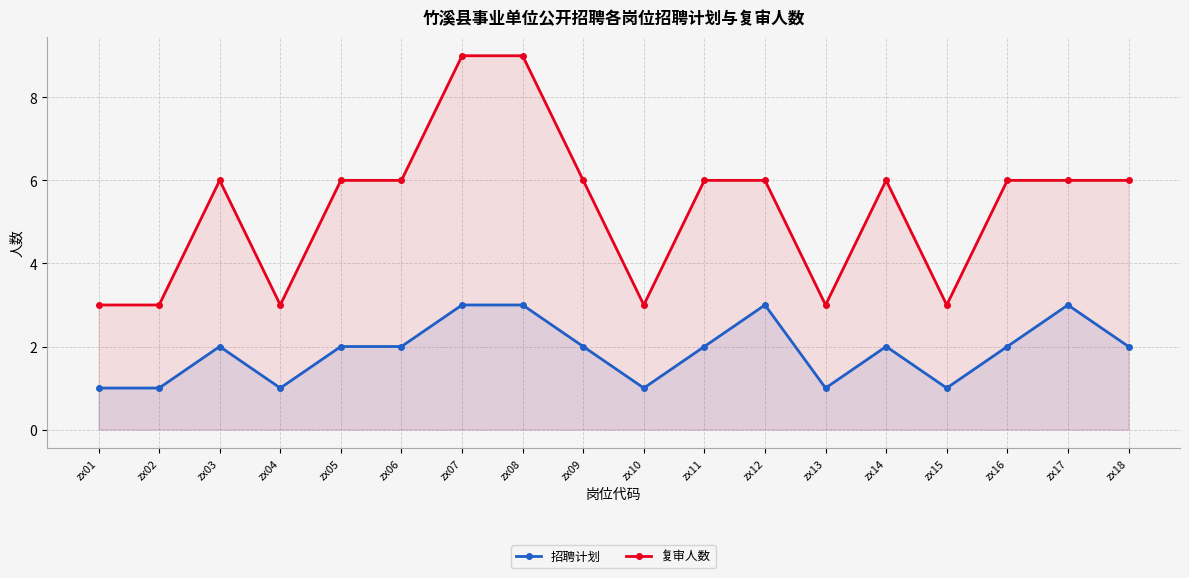

Which series has the largest total across all categories?

复审人数